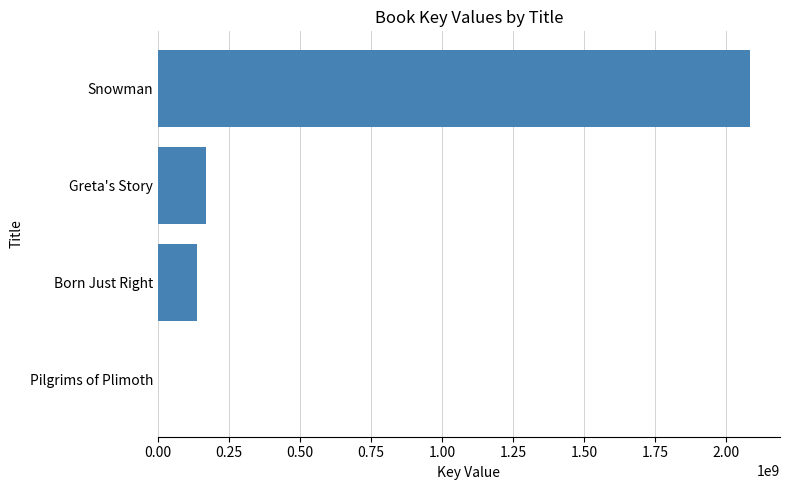

What is the sum of all values?

2394003348